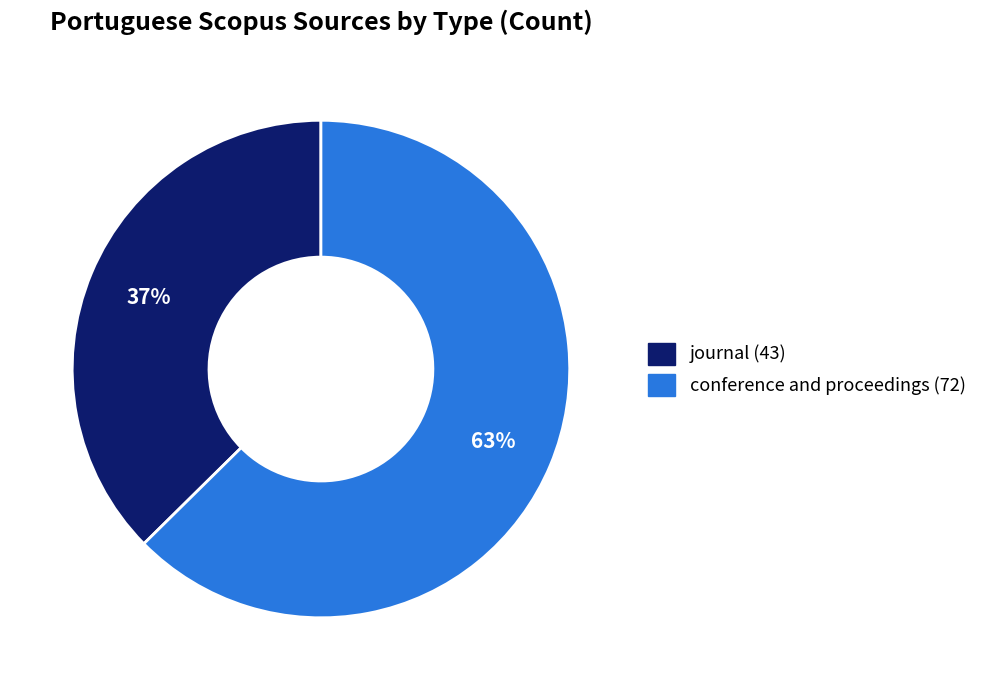

What is the ratio of the value at conference and proceedings to the value at journal?

1.7